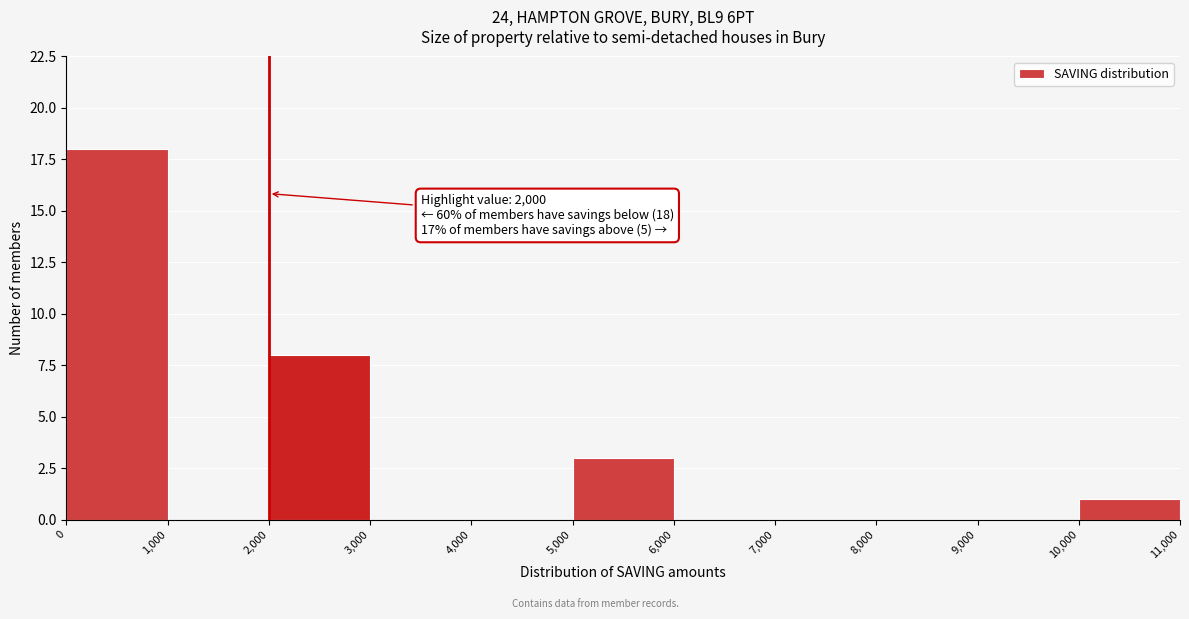

Over which range of the x-axis is the bar tallest?

0 to 1,000